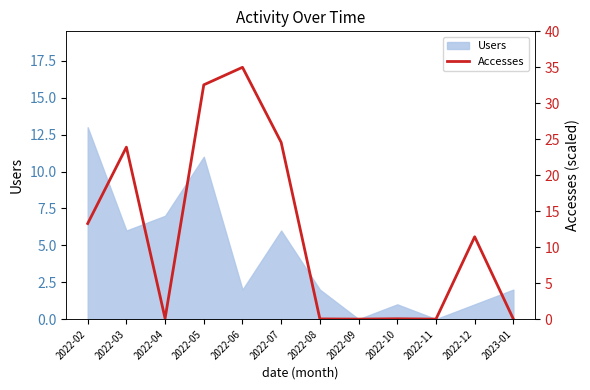

How many values exceed 11?

6